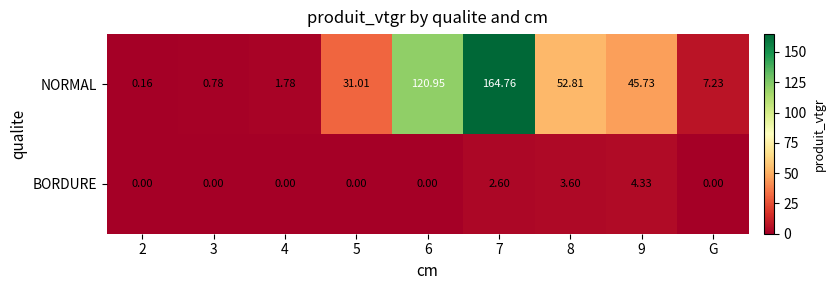

How many categories are shown in the chart?

9